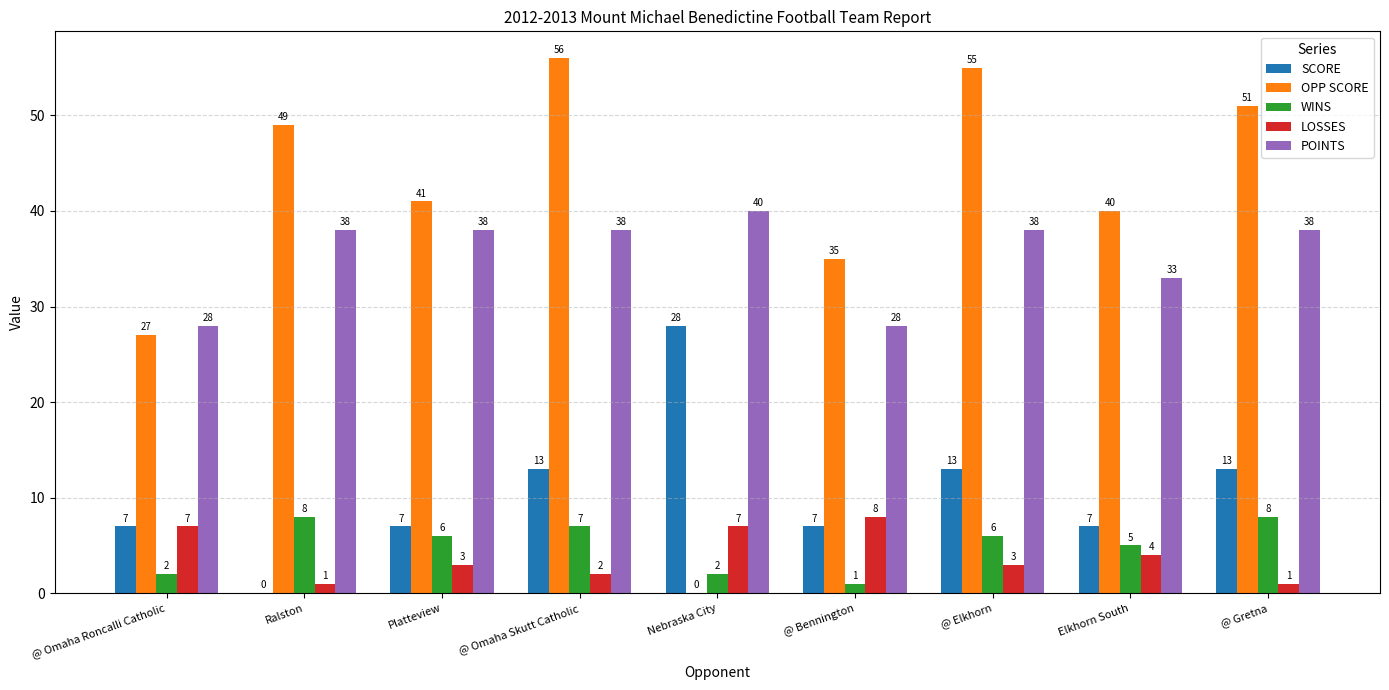

The value of POINTS at Platteview is 38. True or false?

True